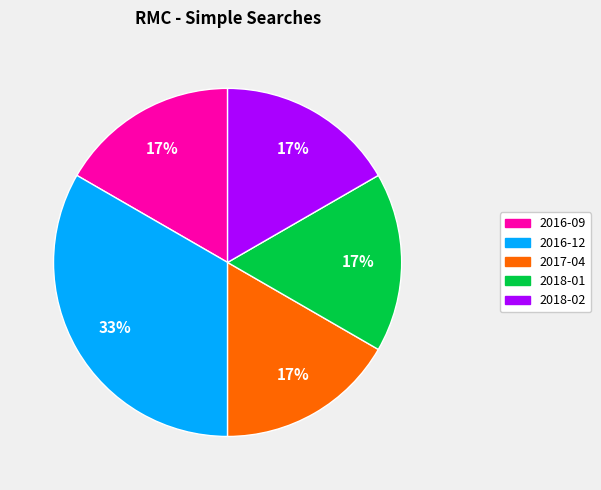

What is the largest slice in the pie chart?

2016-12